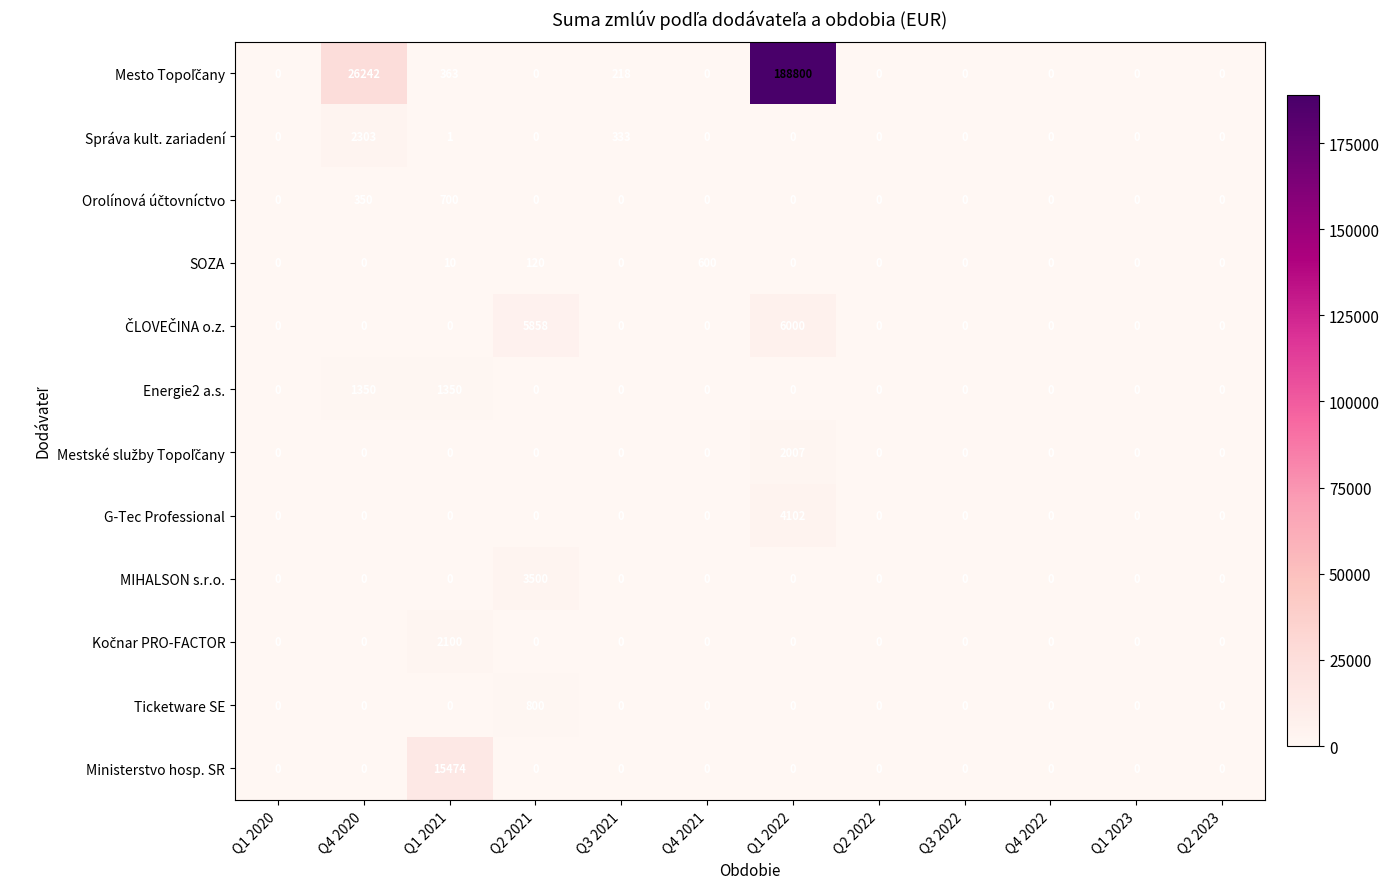

Is it true that MIHALSON s.r.o. equals -1202 at Q2 2022?

False